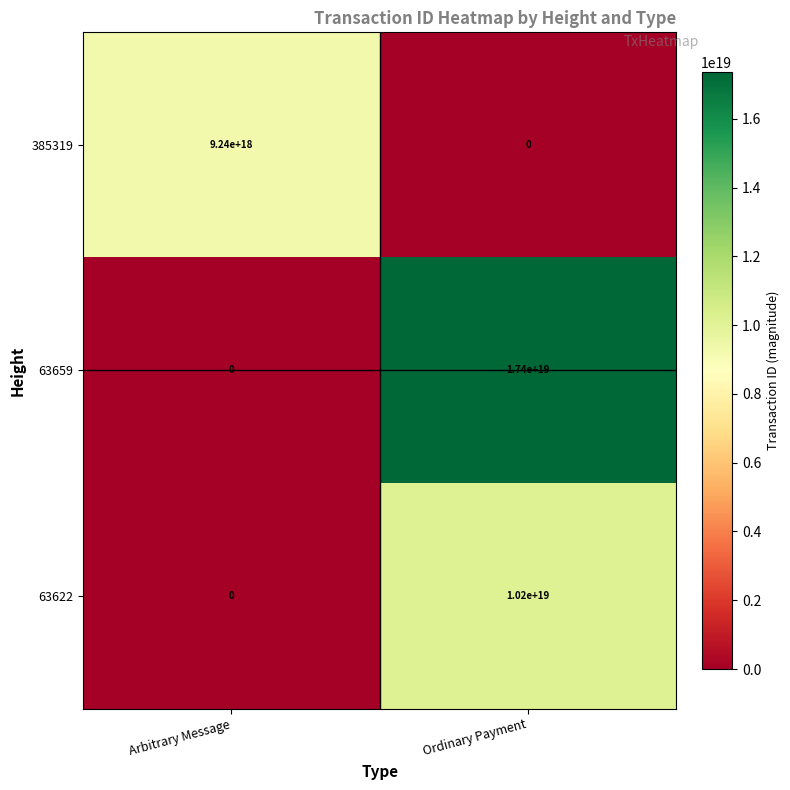

Where is 63659 nearest to the value 8700000000000000000?

Arbitrary Message